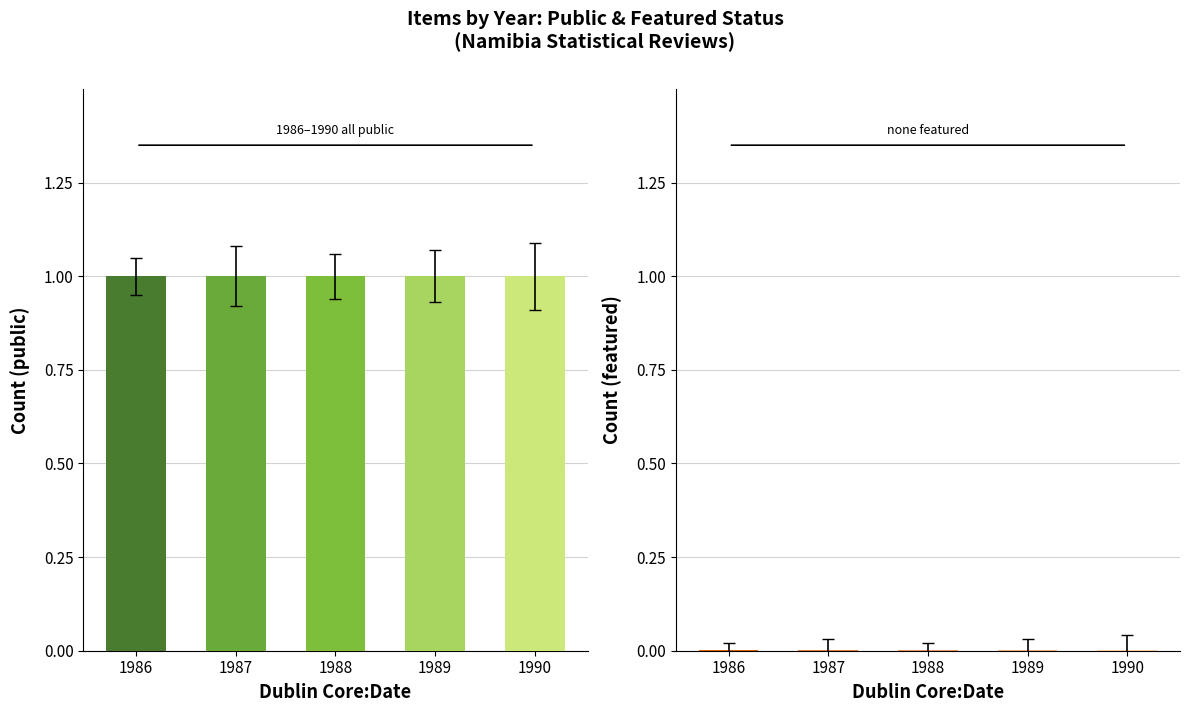

Count the number of categories in the chart.

5